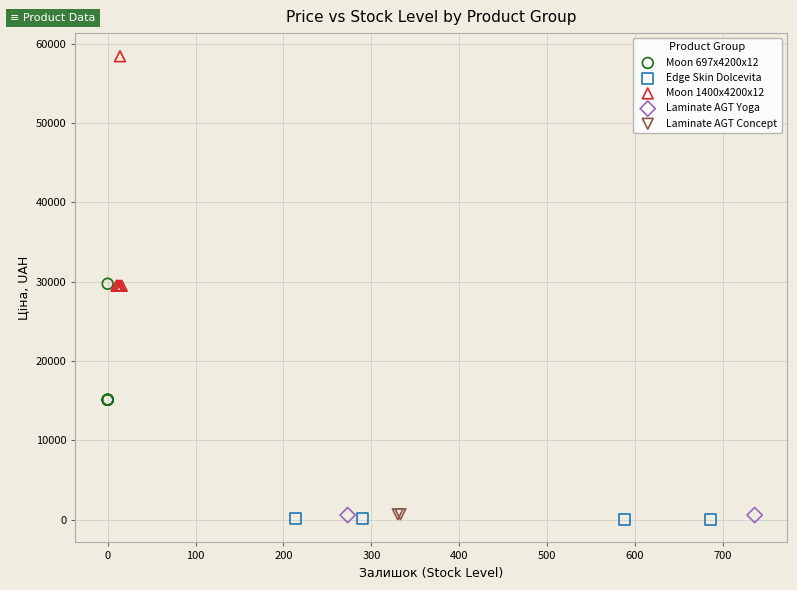

What are all the series names shown in the legend?

Moon 697x4200x12, Edge Skin Dolcevita, Moon 1400x4200x12, Laminate AGT Yoga, Laminate AGT Concept